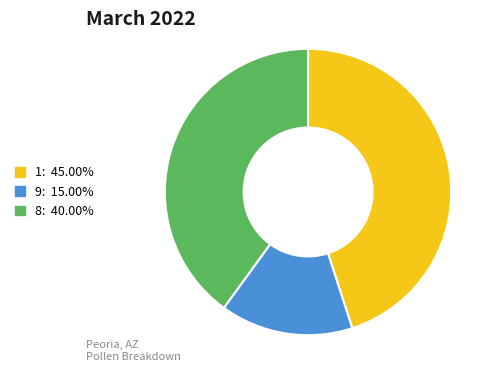

Is there any slice that represents more than half of the pie?

No